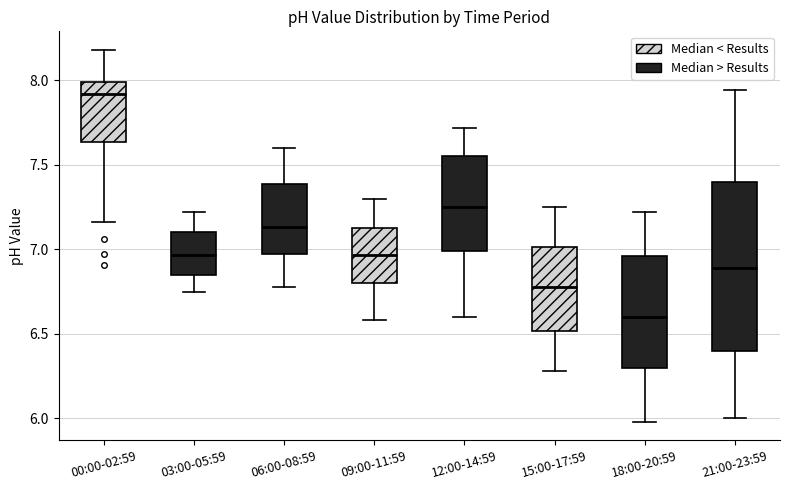

Which box is the tallest, from its lower edge to its upper edge?

21:00-23:59